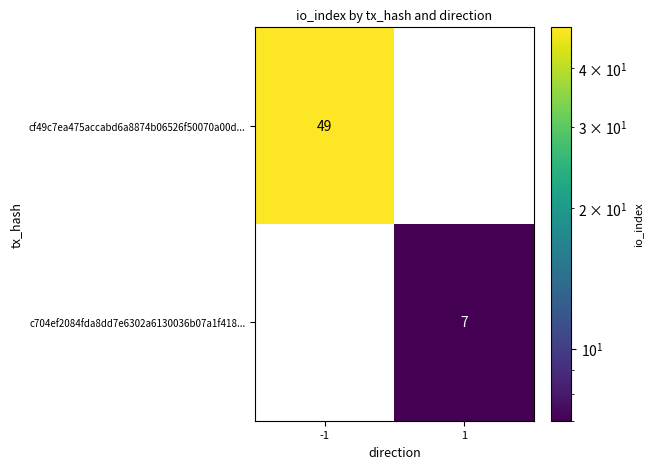

The c704ef2084fda8dd7e6302a6130036b07a1f418... series shows 2 at 1. True or false?

False